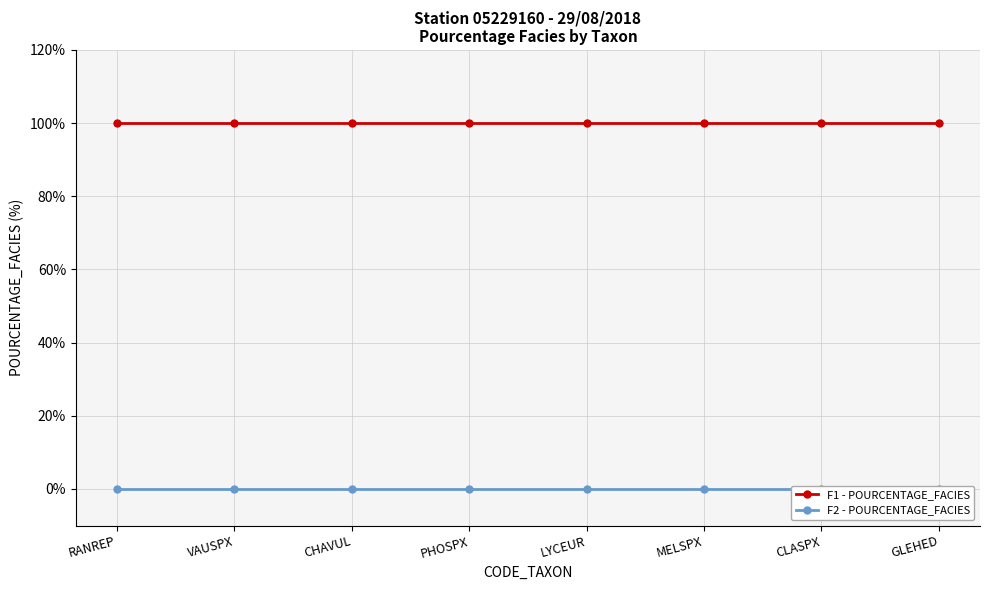

Does the chart have visible grid lines?

Yes